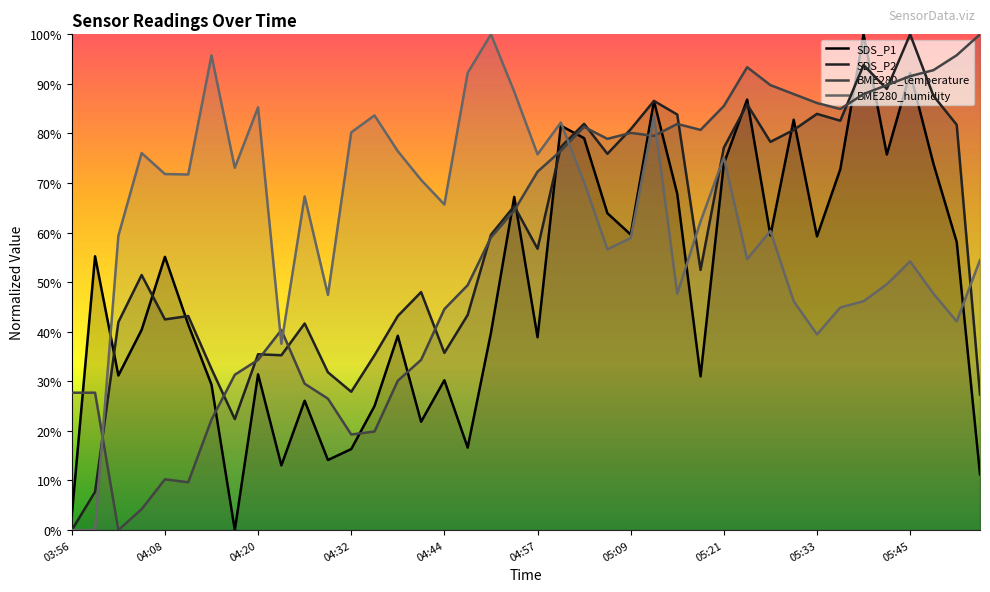

What is the sum of the BME280_humidity values at 05:21 and 04:41?

145.8